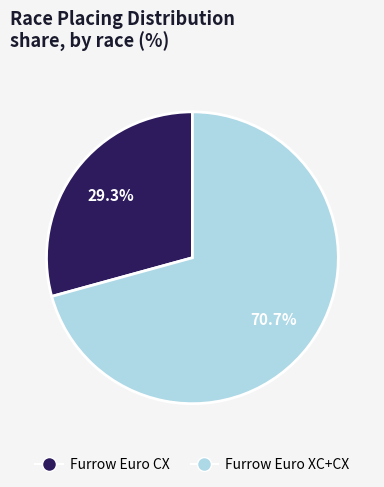

To the nearest percent, what is the difference between the largest and smallest slice percentages?

41%